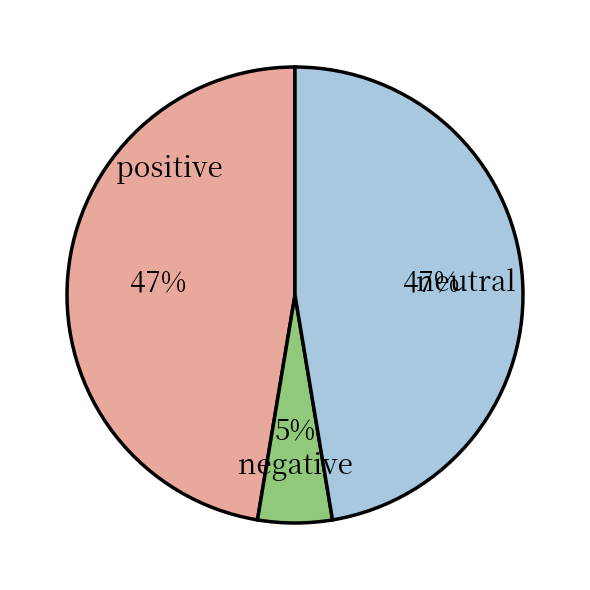

True or false: positive accounts for 47% of the total.

True